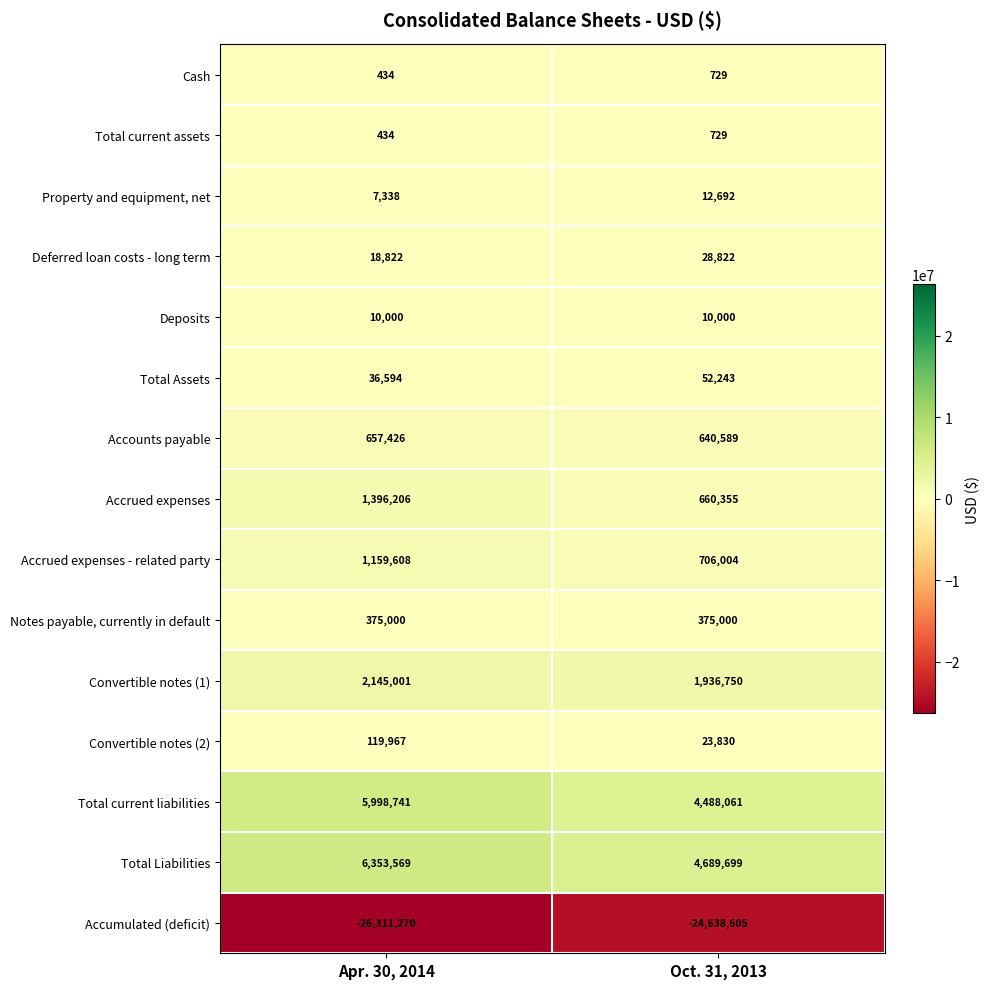

Is the value of Accrued expenses - related party at Apr. 30, 2014 greater than the value of Total Assets at Oct. 31, 2013?

Yes